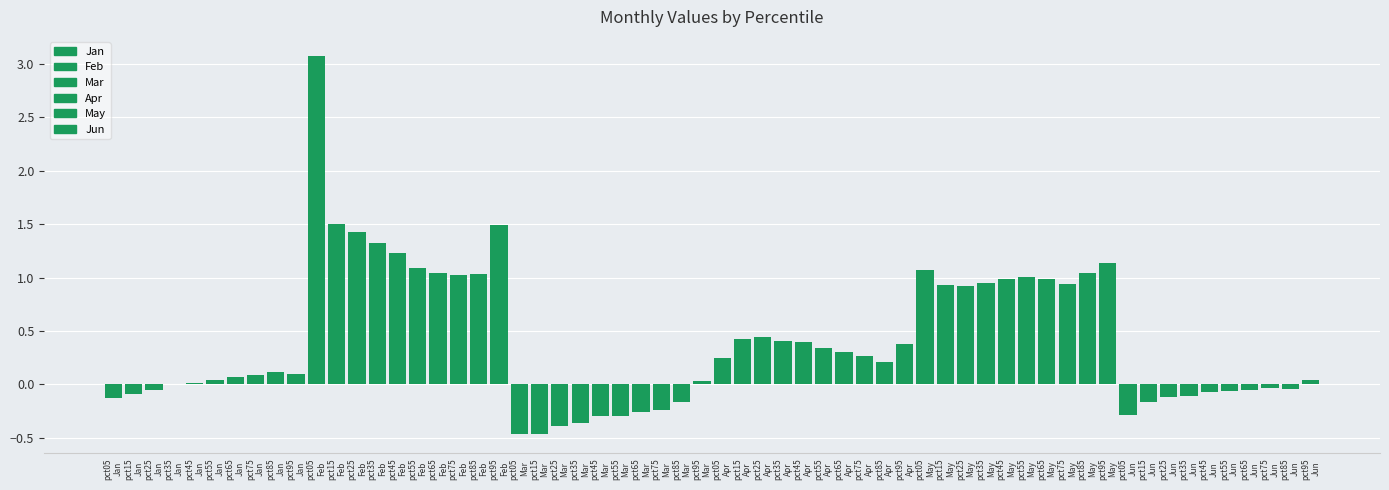

What is the total value across all series at pct65?

2.1